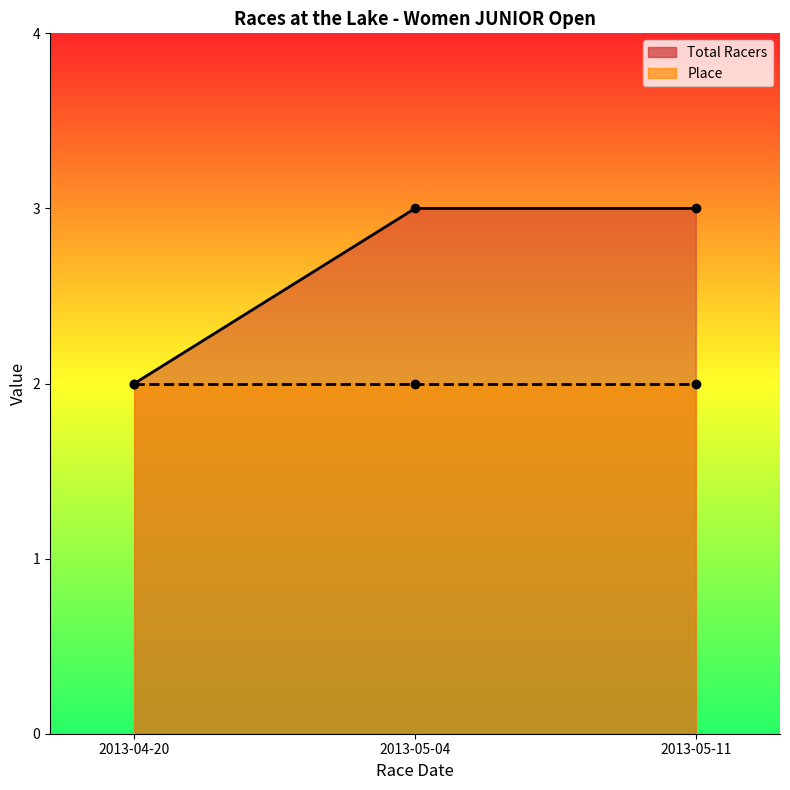

The value at 2013-05-04 is 3. True or false?

True